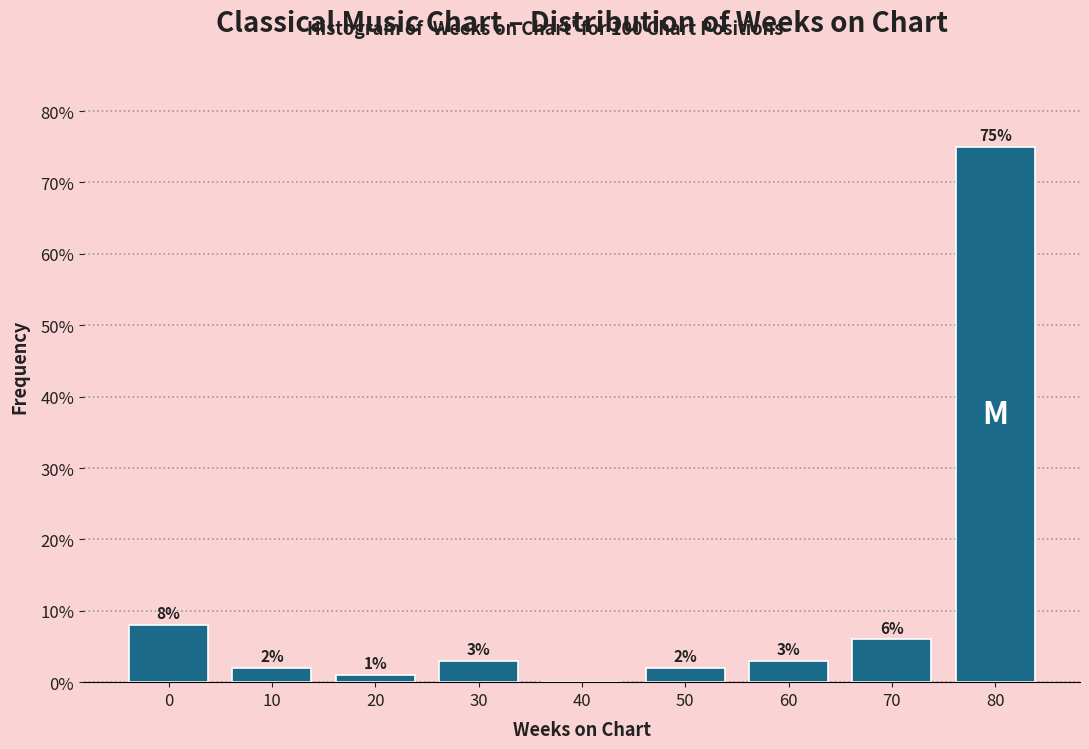

Reading left to right, extract all data points from this chart.

0=8	10=2	20=1	30=3	40=0	50=2	60=3	70=6	80=75